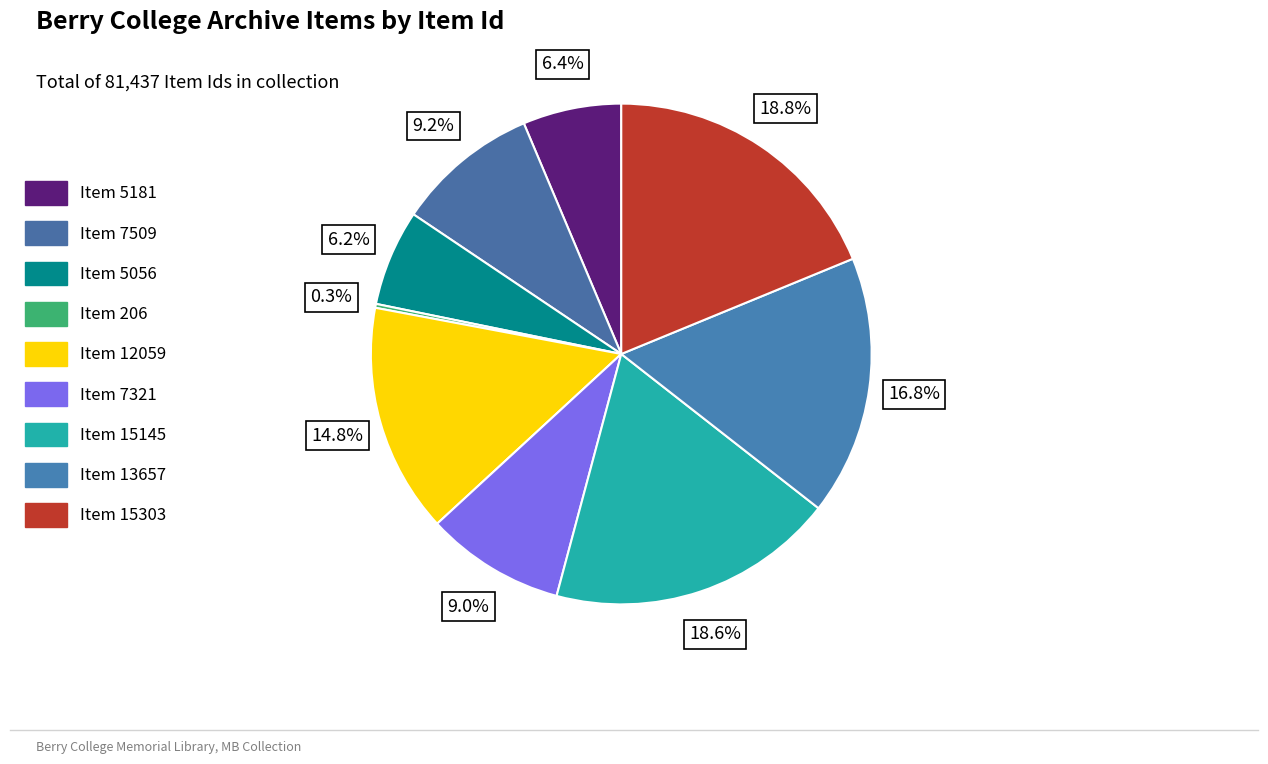

To the nearest percent, what percentage of the pie is Item 7321?

9%